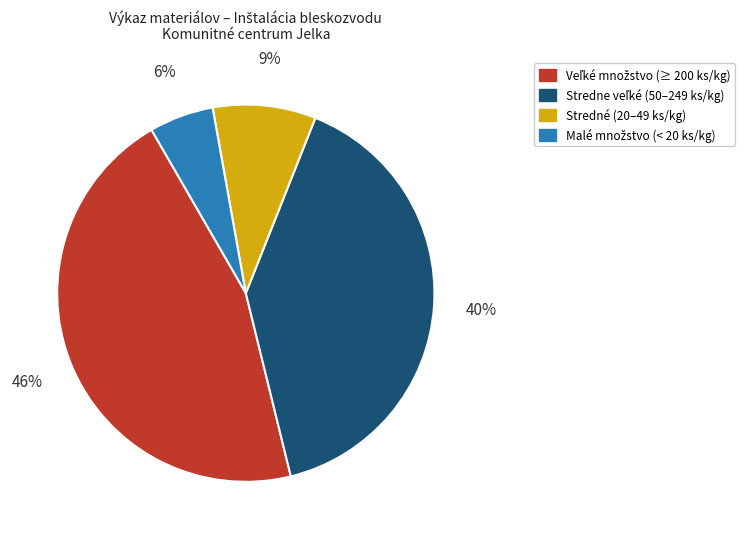

Is there any slice that represents more than half of the pie?

No